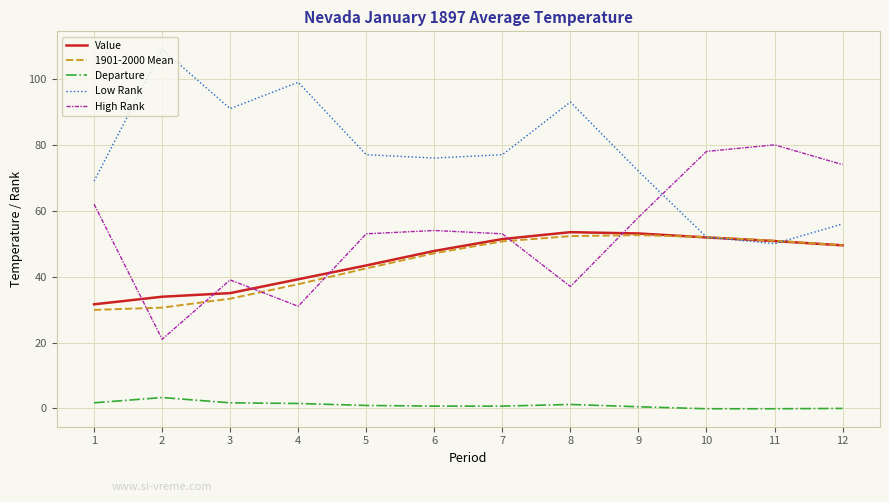

True or false: High Rank has more than 2 interior local peaks.

True